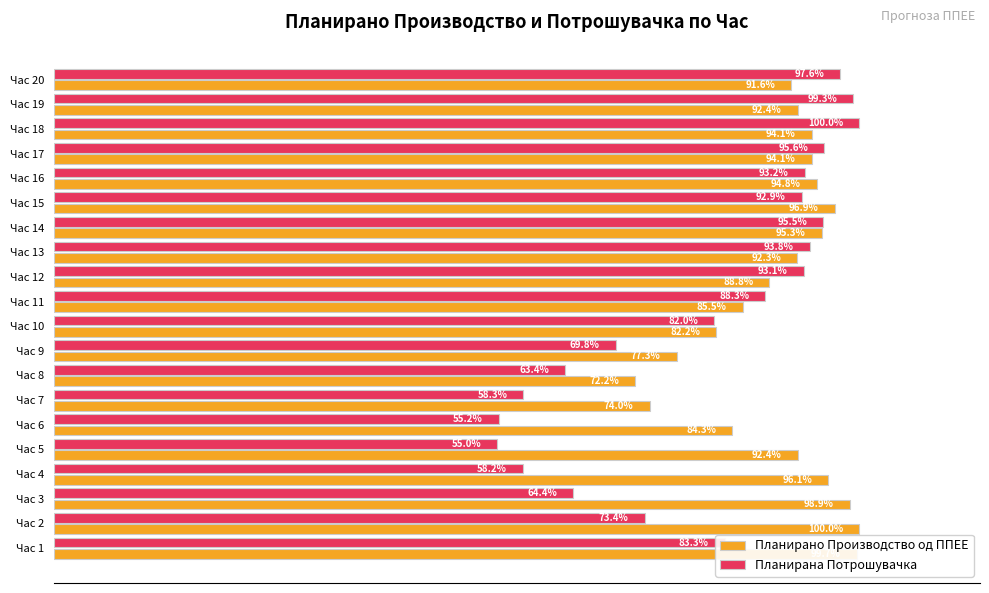

Which series changed the most between Час 7 and Час 14?

Планирана Потрошувачка